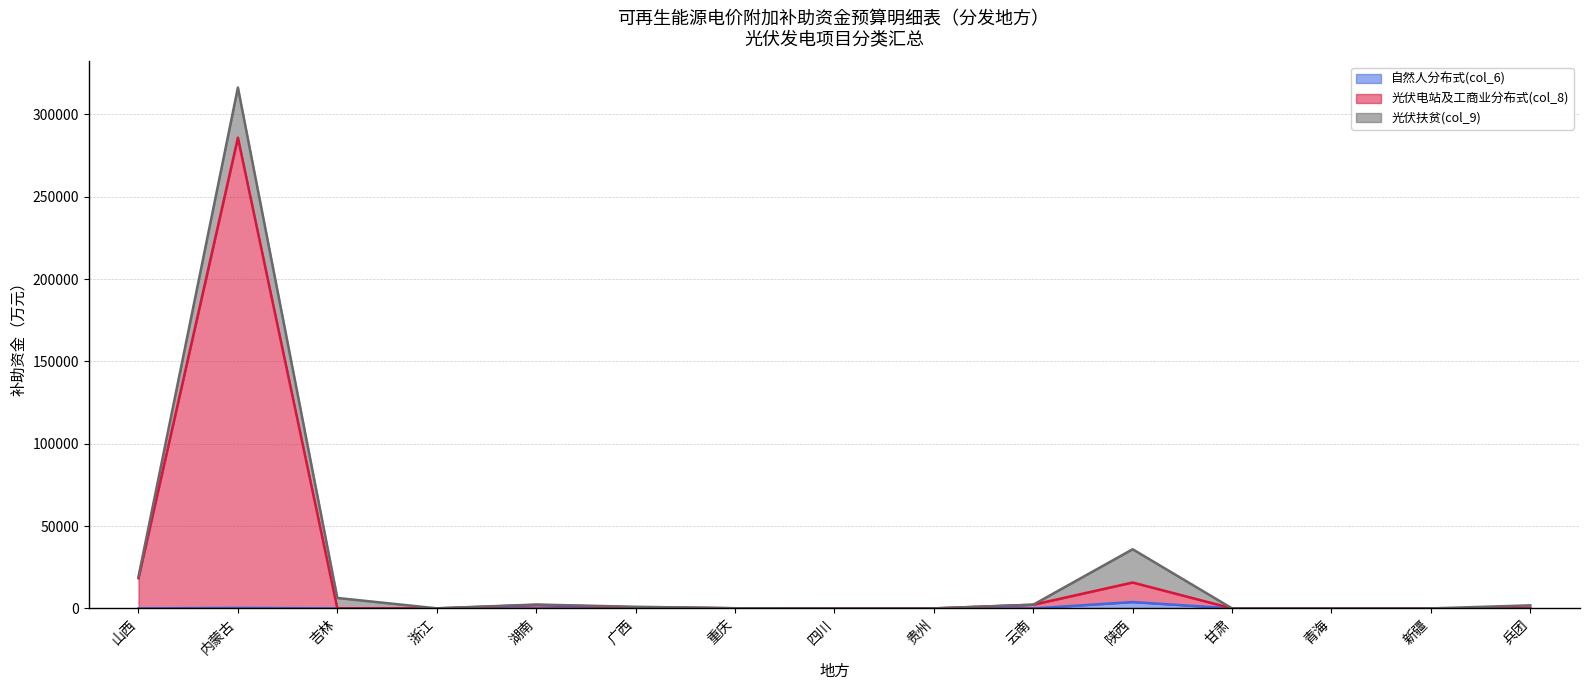

True or false: 光伏电站及工商业分布式(col_8) and 自然人分布式(col_6) cross at least once.

False